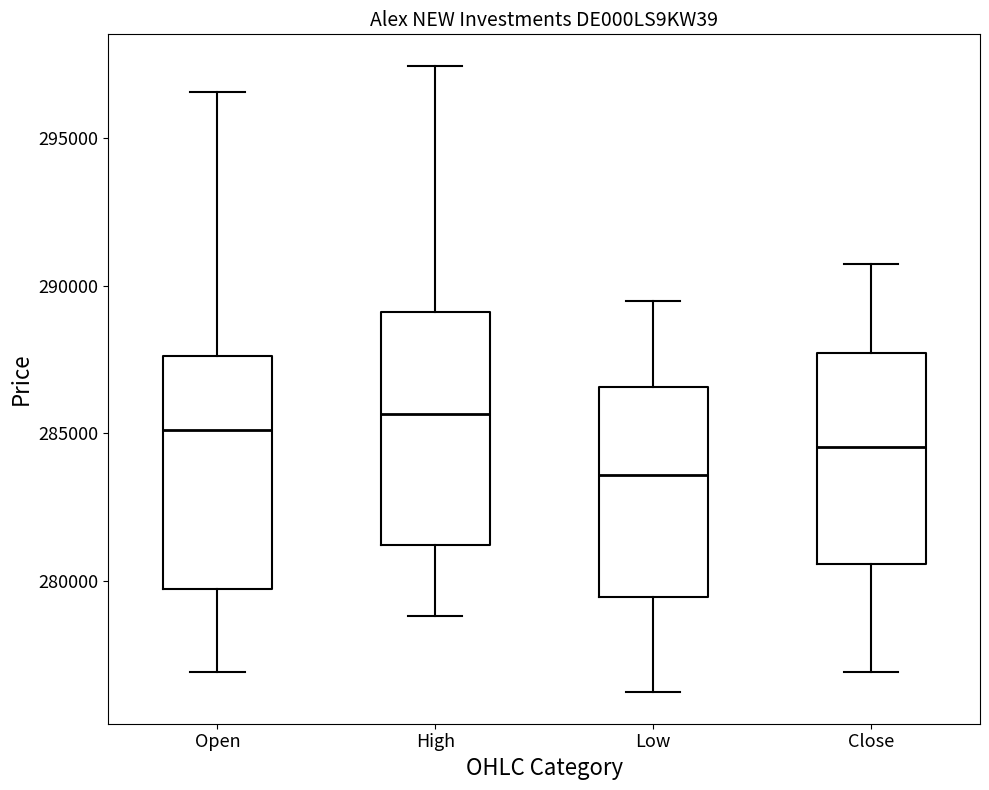

Reading left to right, transcribe this box plot: for each box, give where its median line is, the range the box spans, and where its two whiskers end, as read against the y-axis. The values are not printed on the chart, so give them approximately, as read against the axis.

Open: median 285000, box 279500 to 287500, whiskers 277000 to 296500
High: median 285500, box 281000 to 289000, whiskers 279000 to 297500
Low: median 283500, box 279500 to 286500, whiskers 276000 to 289500
Close: median 284500, box 280500 to 287500, whiskers 277000 to 290500